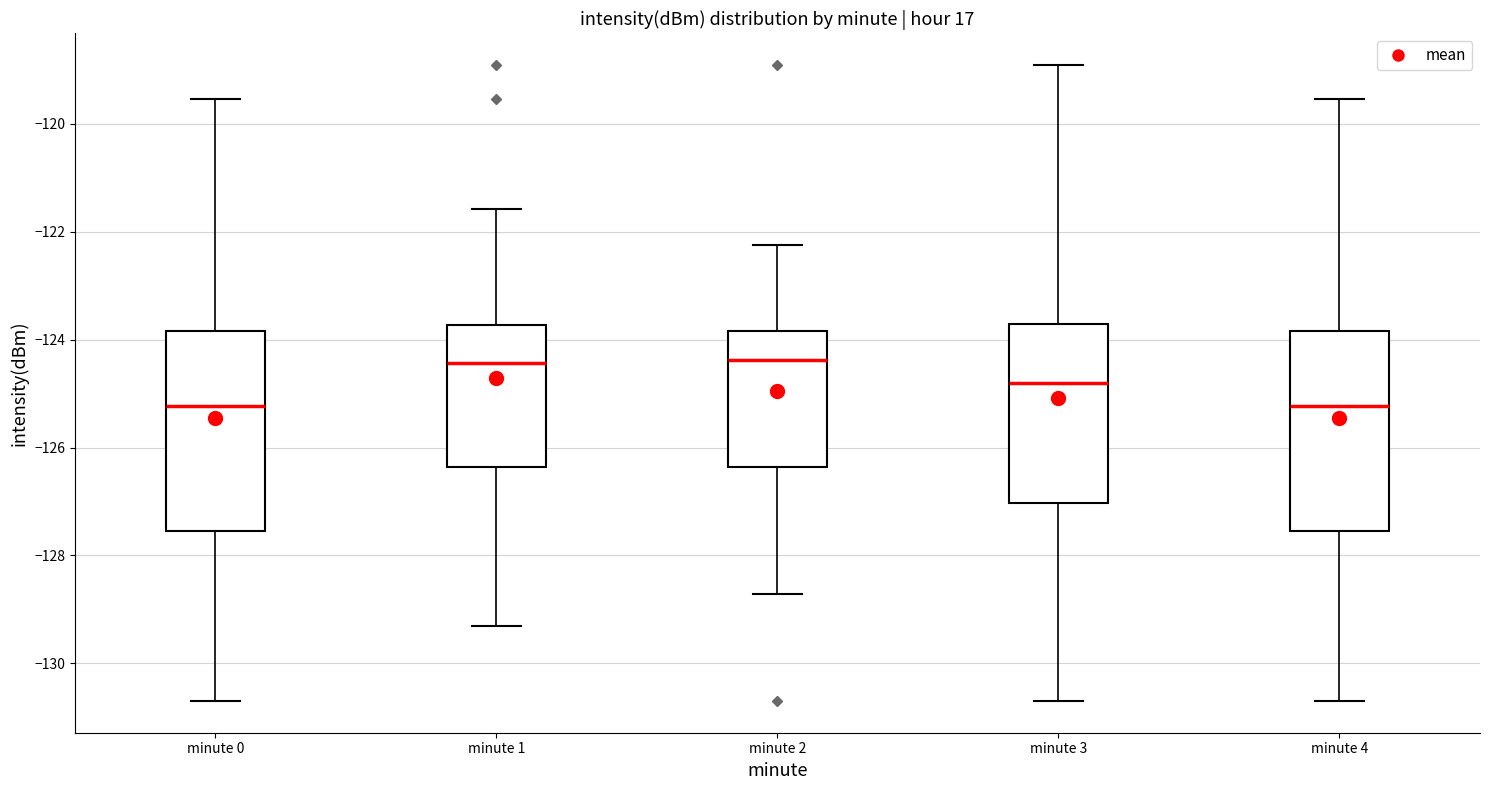

Where does the upper whisker of the box for minute 3 end on the y-axis? The values are not printed on the chart, so give them approximately, as read against the axis.

-119.0